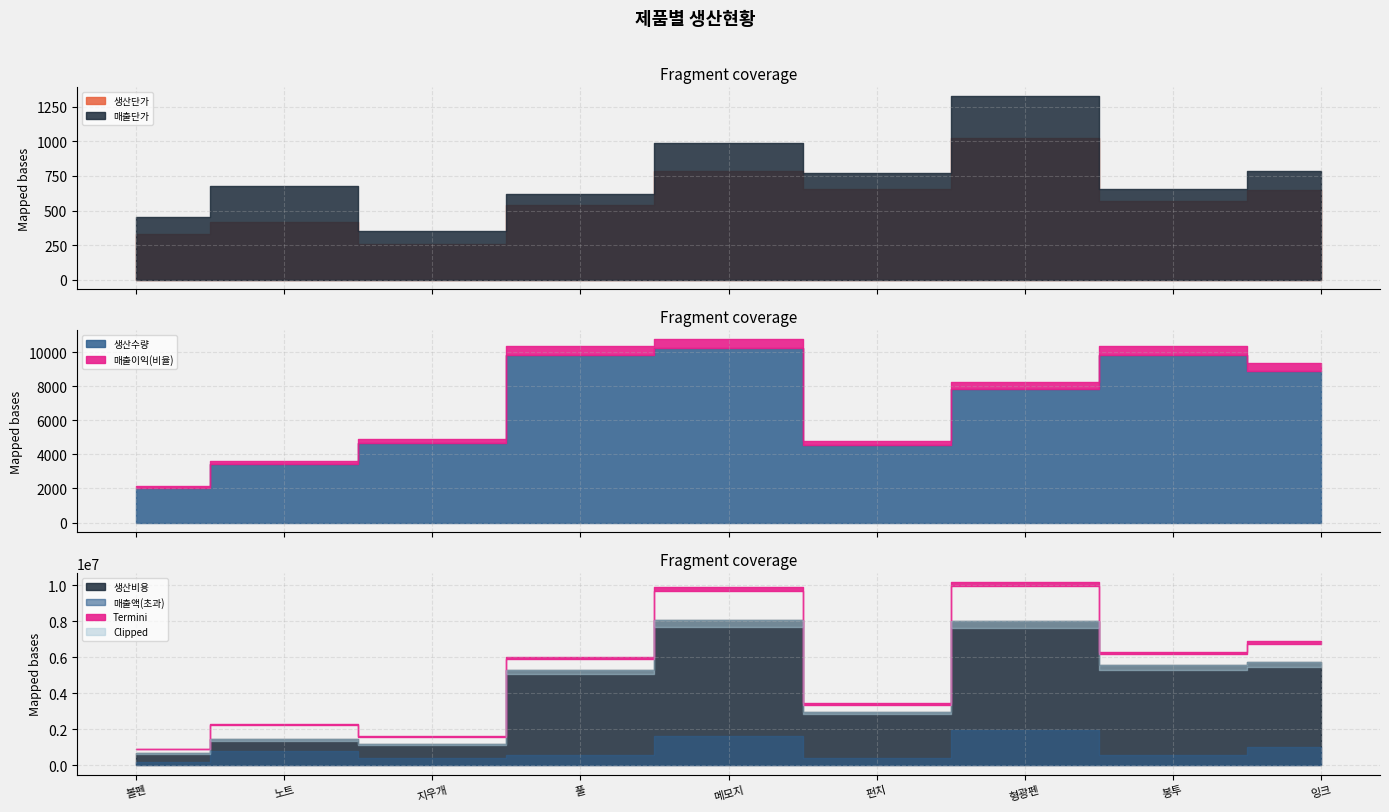

What is the sum of all 생산비용 values?

39061965.0